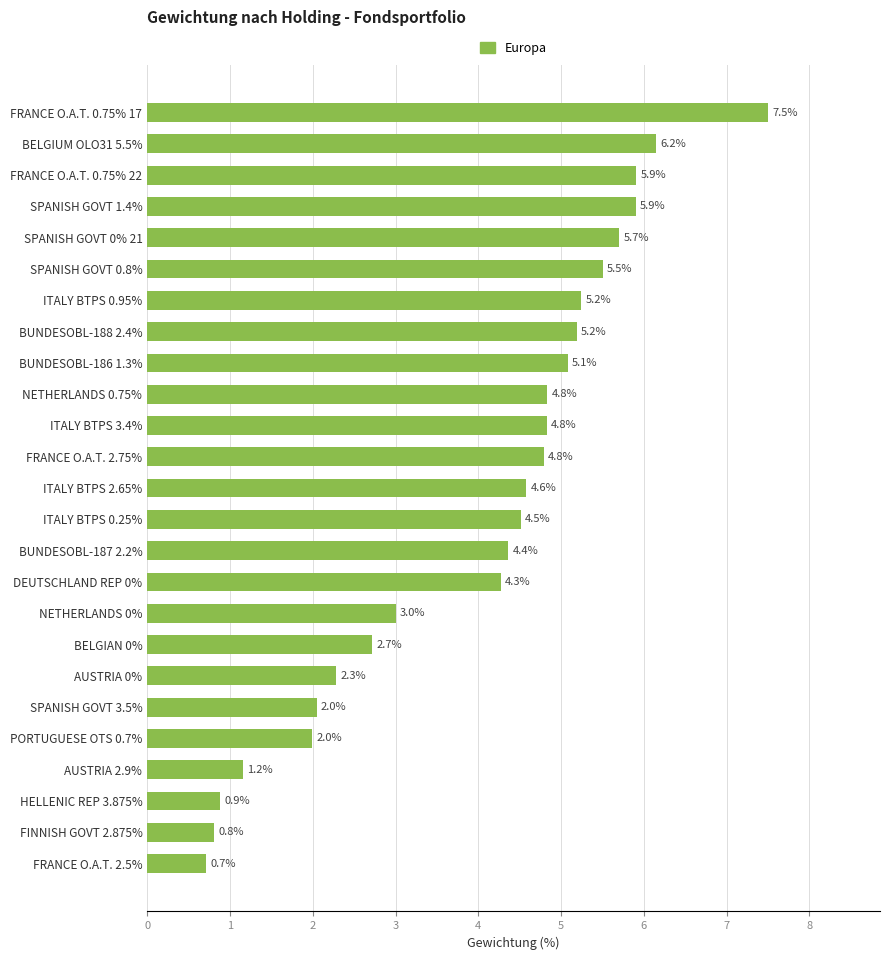

Reading bottom to top, transcribe all the data shown in this chart.

FRANCE O.A.T. 2.5%=0.7	FINNISH GOVT 2.875%=0.8	HELLENIC REP 3.875%=0.9	AUSTRIA 2.9%=1.2	PORTUGUESE OTS 0.7%=2.0	SPANISH GOVT 3.5%=2.0	AUSTRIA 0%=2.3	BELGIAN 0%=2.7	NETHERLANDS 0%=3.0	DEUTSCHLAND REP 0%=4.3	BUNDESOBL-187 2.2%=4.4	ITALY BTPS 0.25%=4.5	ITALY BTPS 2.65%=4.6	FRANCE O.A.T. 2.75%=4.8	ITALY BTPS 3.4%=4.8	NETHERLANDS 0.75%=4.8	BUNDESOBL-186 1.3%=5.1	BUNDESOBL-188 2.4%=5.2	ITALY BTPS 0.95%=5.2	SPANISH GOVT 0.8%=5.5	SPANISH GOVT 0% 21=5.7	SPANISH GOVT 1.4%=5.9	FRANCE O.A.T. 0.75% 22=5.9	BELGIUM OLO31 5.5%=6.2	FRANCE O.A.T. 0.75% 17=7.5